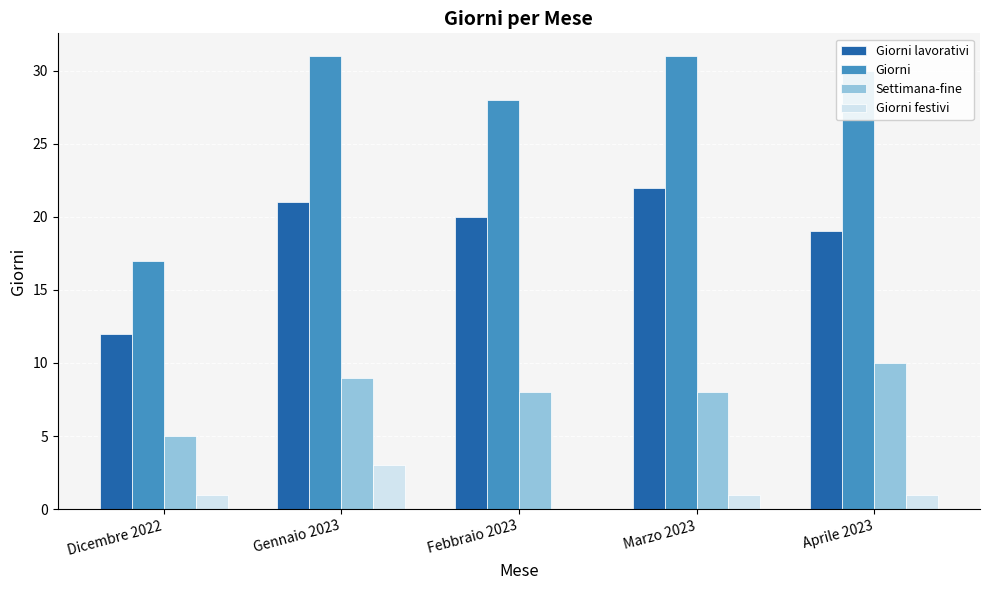

What is the maximum value shown in the chart?

31